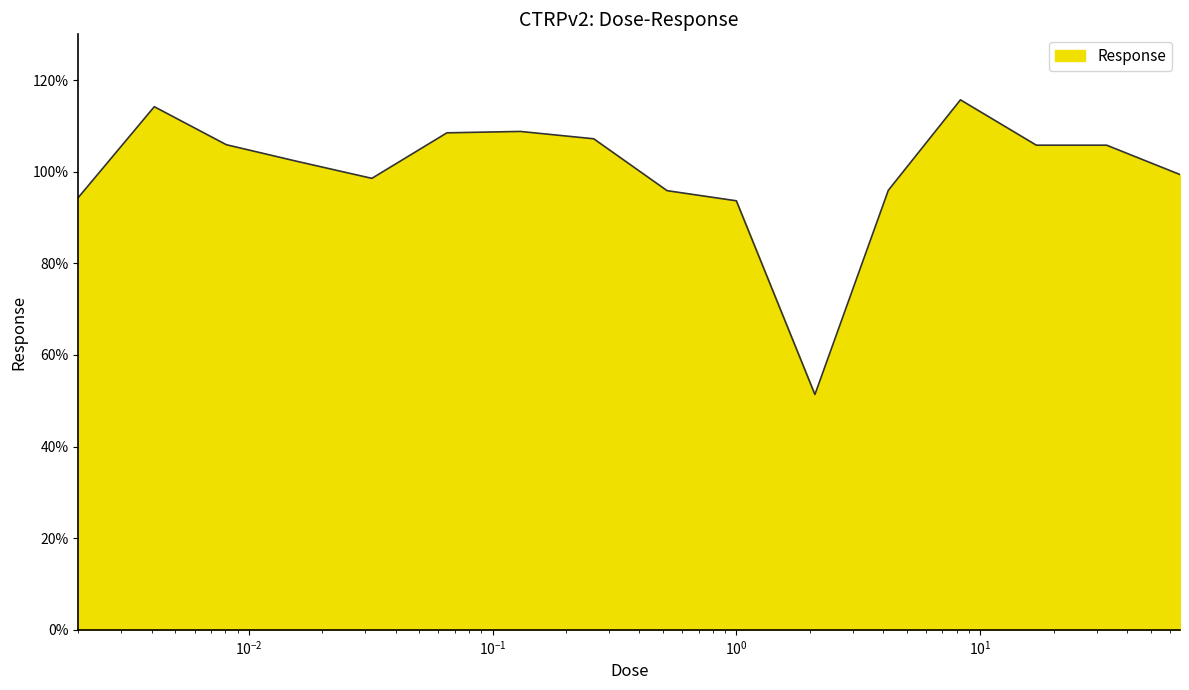

What is the minimum value shown in the chart?

51.4